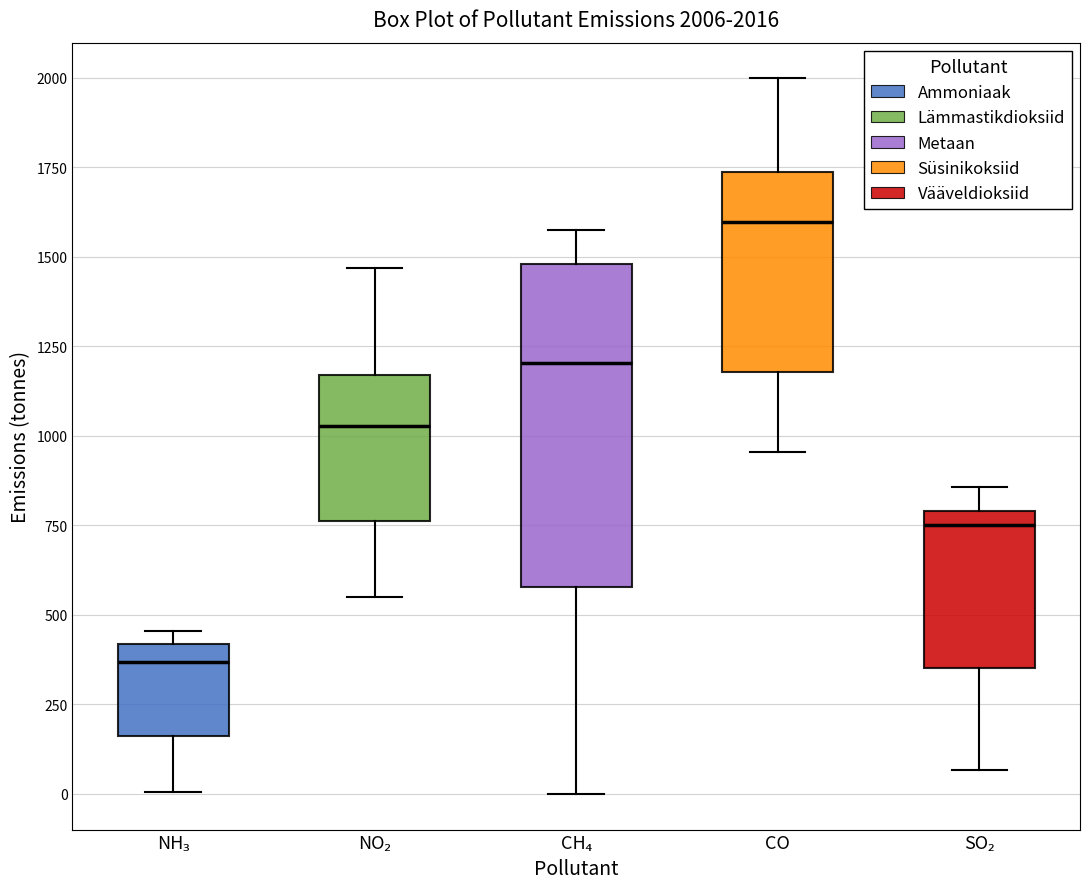

Which box's median line is the highest?

CO